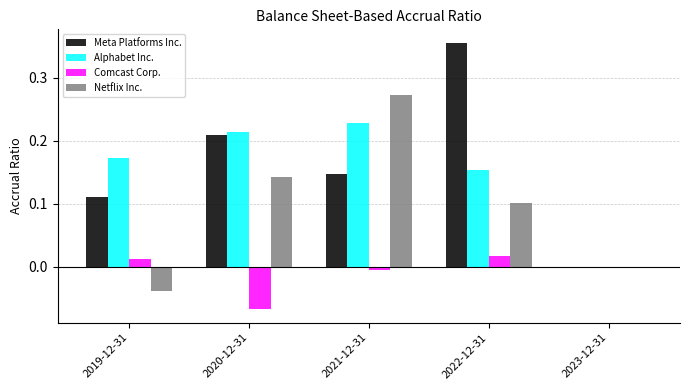

What is the total value across all series at 2022-12-31?

0.6